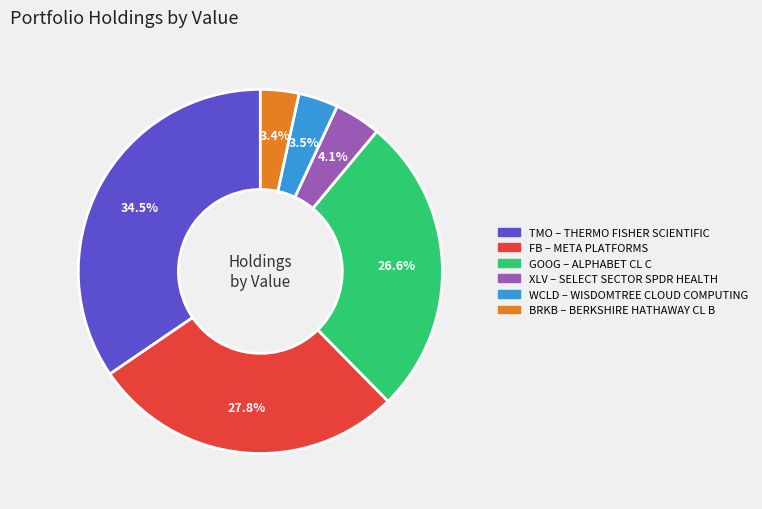

Does any single category account for the majority?

No